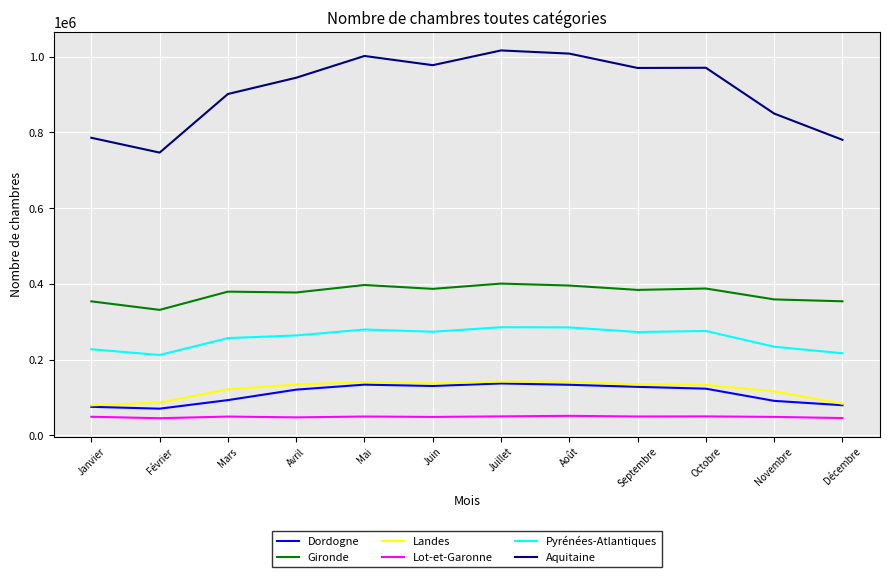

True or false: Pyrénées-Atlantiques and Gironde intersect in this chart.

False